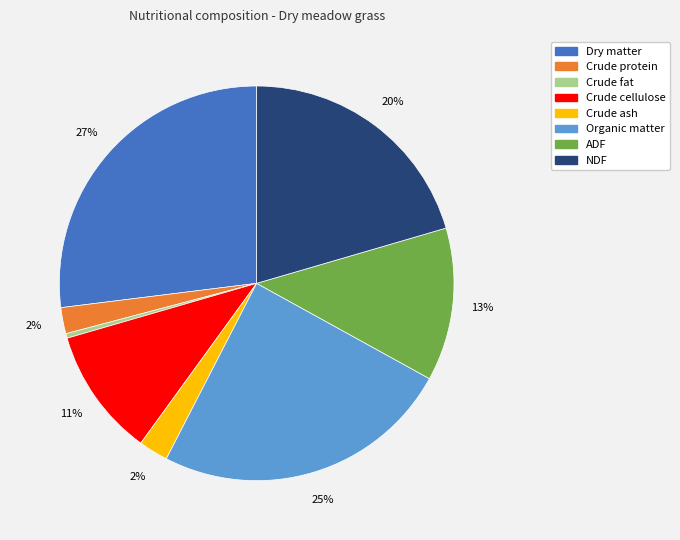

Combined, do ADF and Crude protein account for over 50%?

No